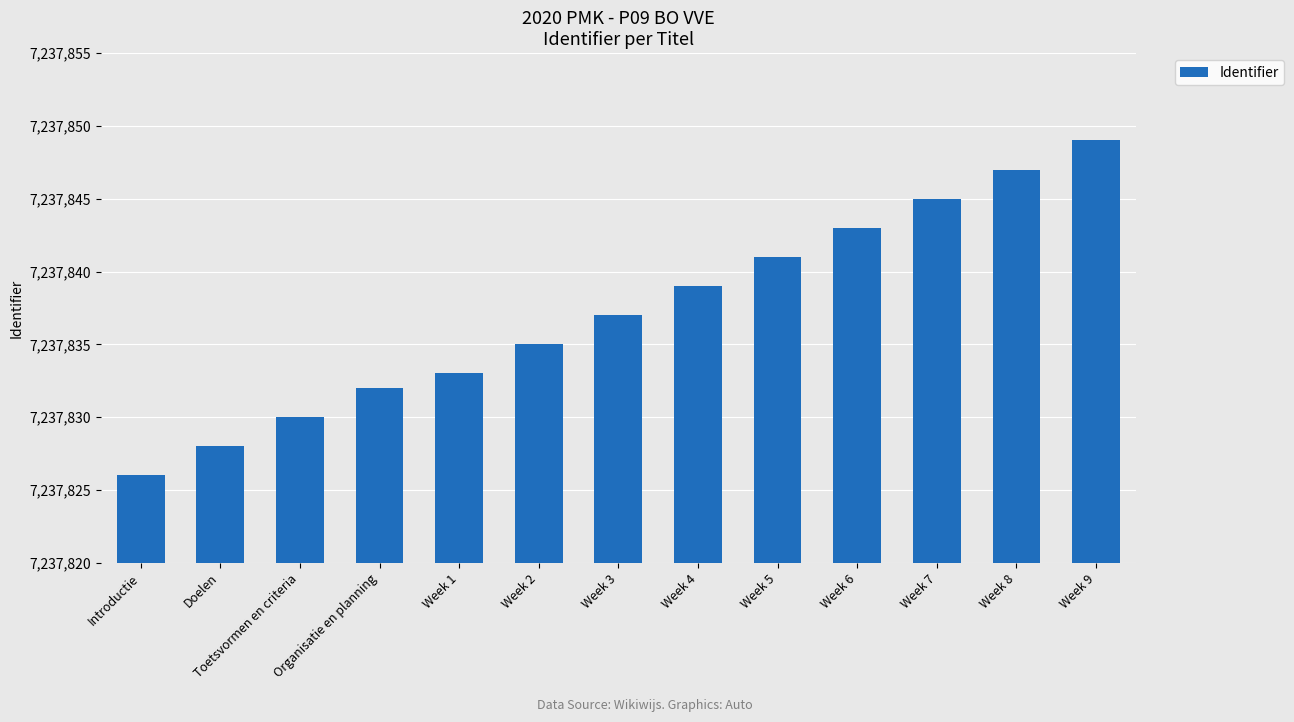

What is the sum of the values at Week 5 and Week 1?

14475674